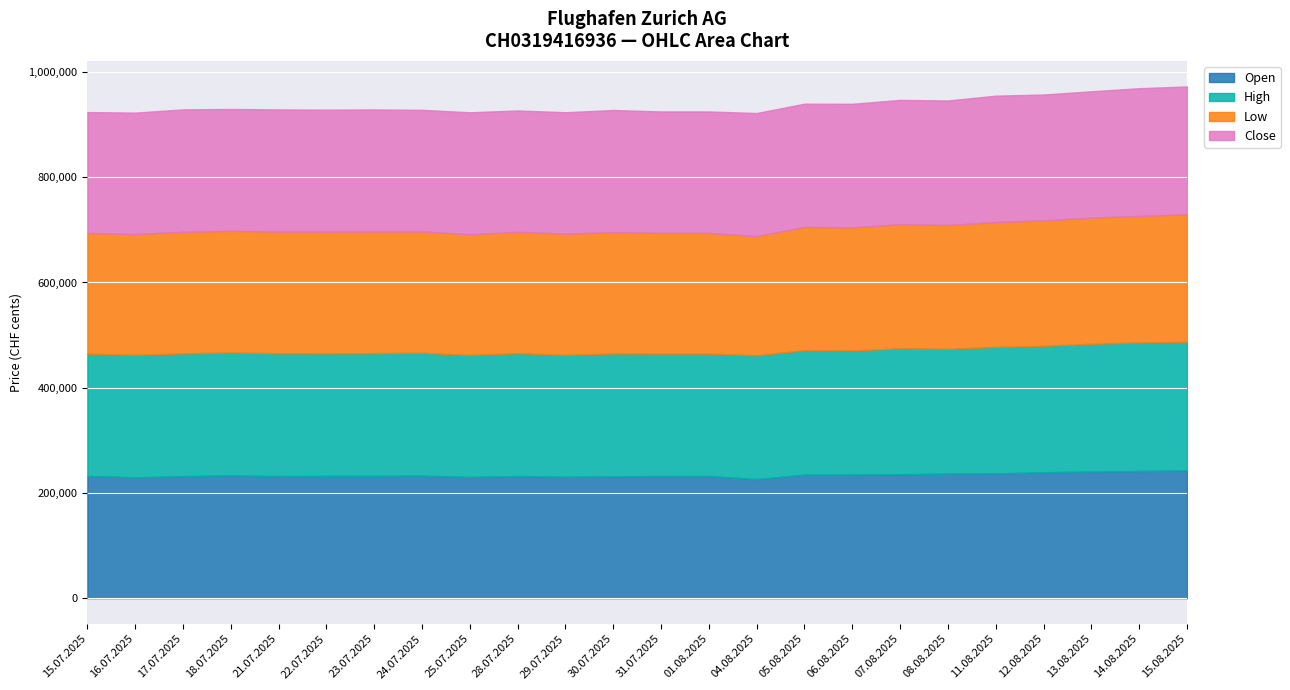

At how many categories does at least one series exceed 232694?

19